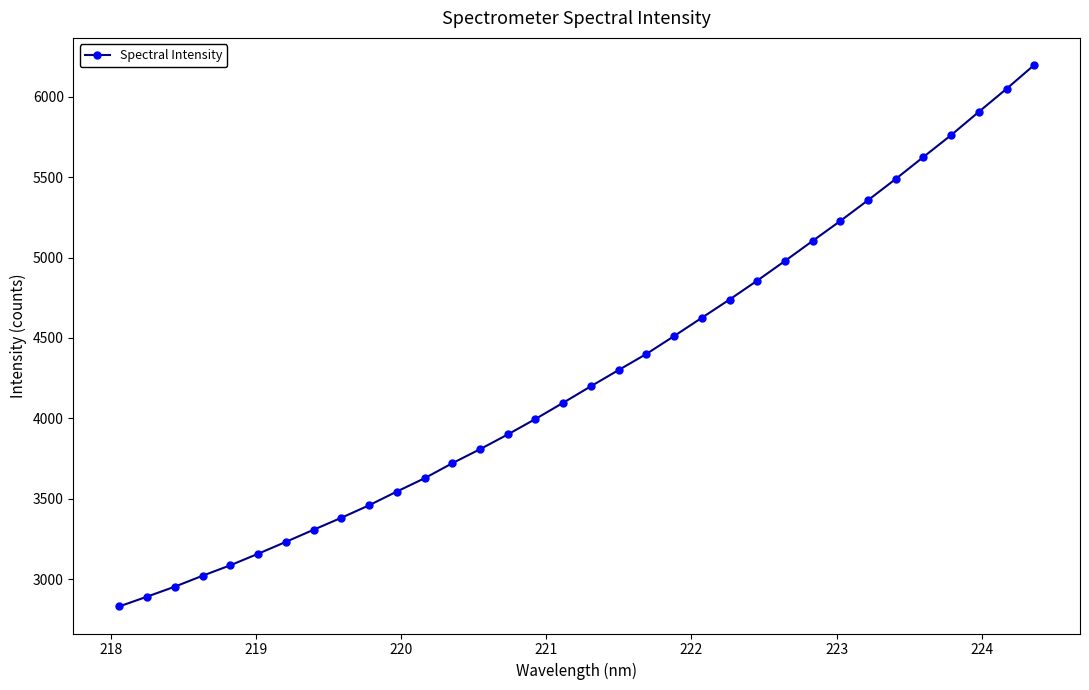

What is the sum of all values?

145353.3